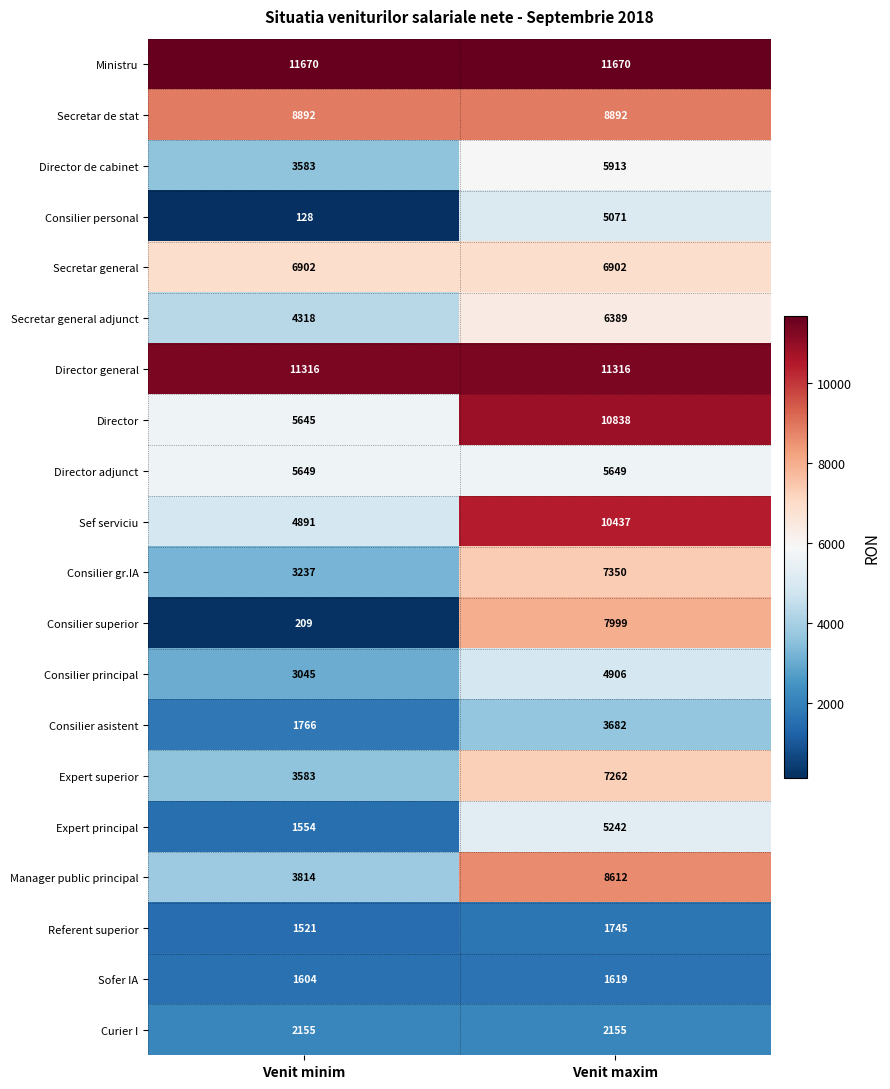

What is the average value of the Sofer IA series?

1612